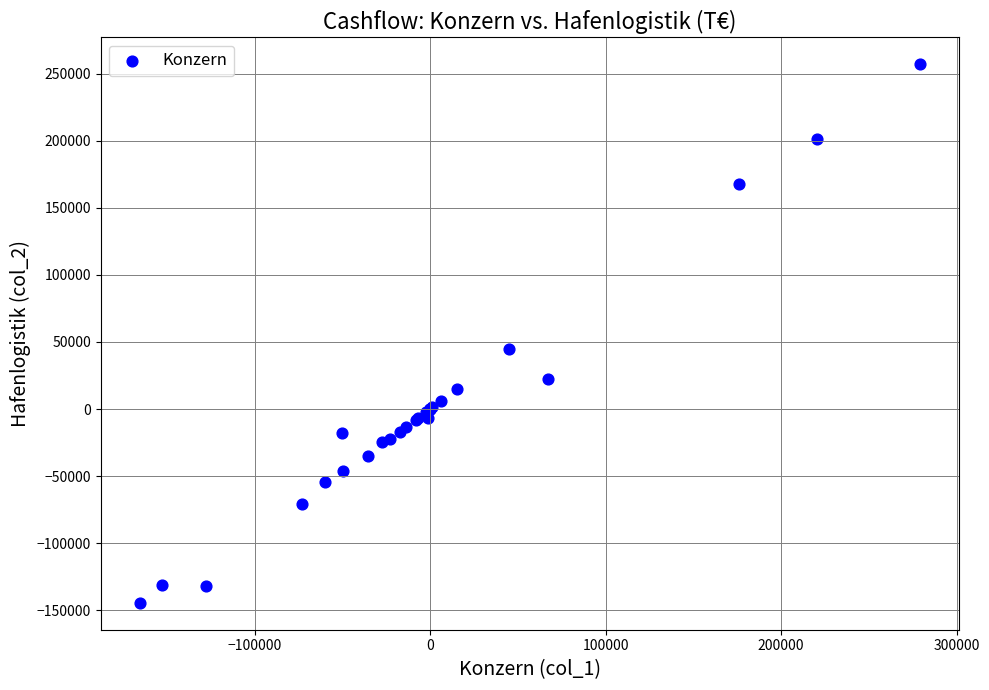

What Y value in the scatter plot is closest to 56274?

45000